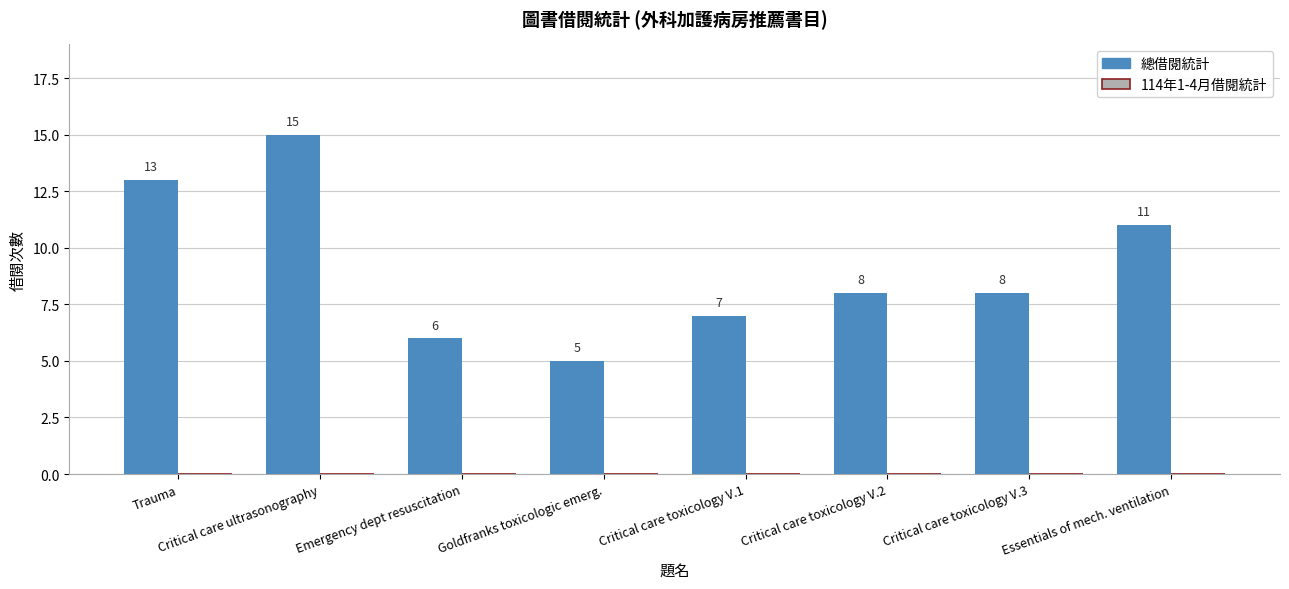

What is the maximum value shown in the chart?

15